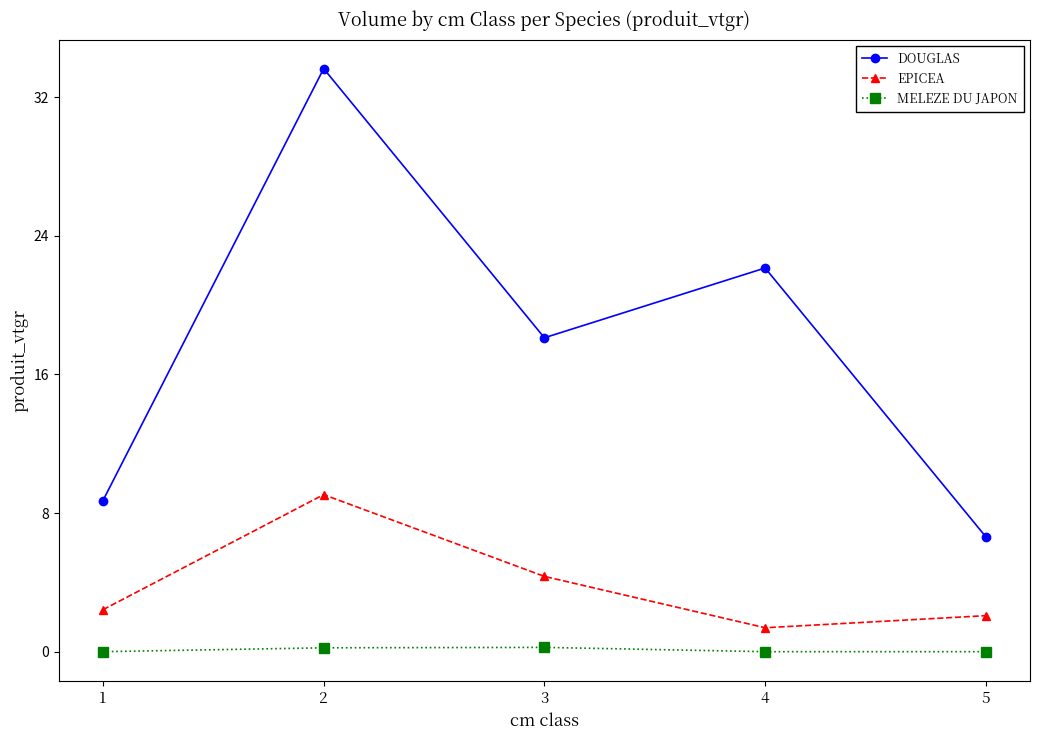

What is the sum of the DOUGLAS values at 4 and 3?

40.3